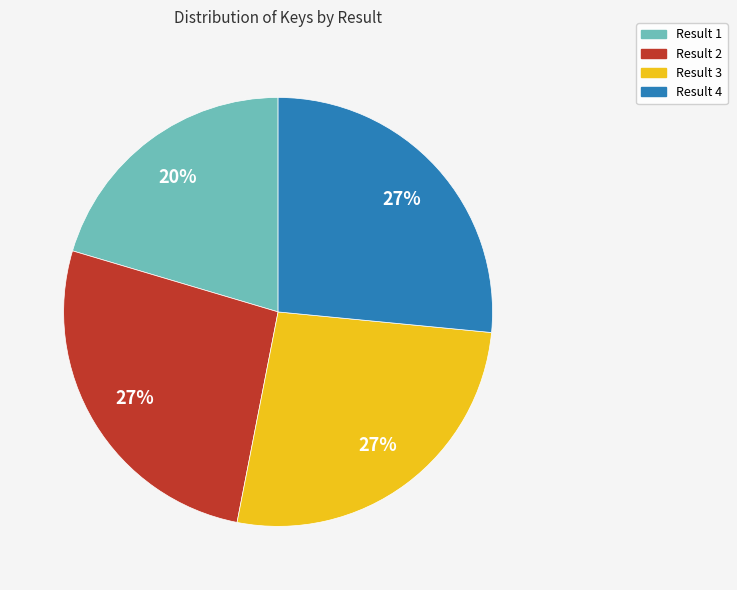

Do Result 3 and Result 1 together represent more than half of the pie?

No